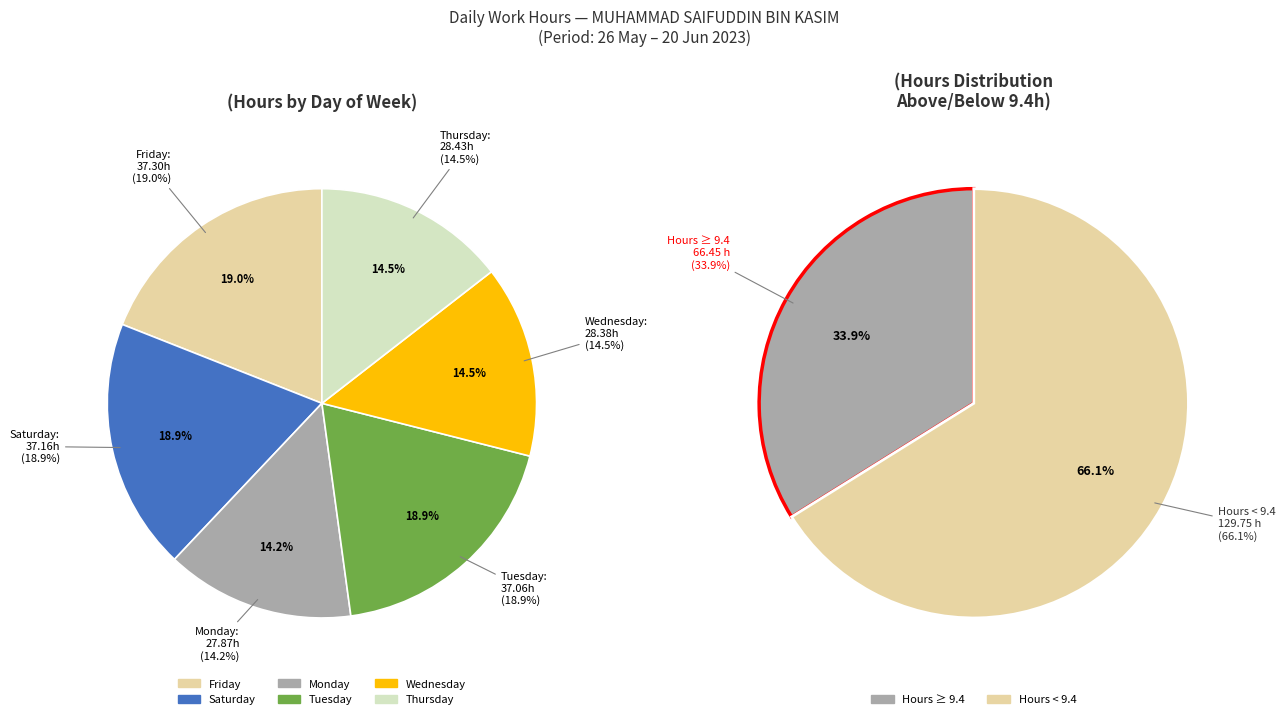

Does 6-Tue represent more than half of the total?

No